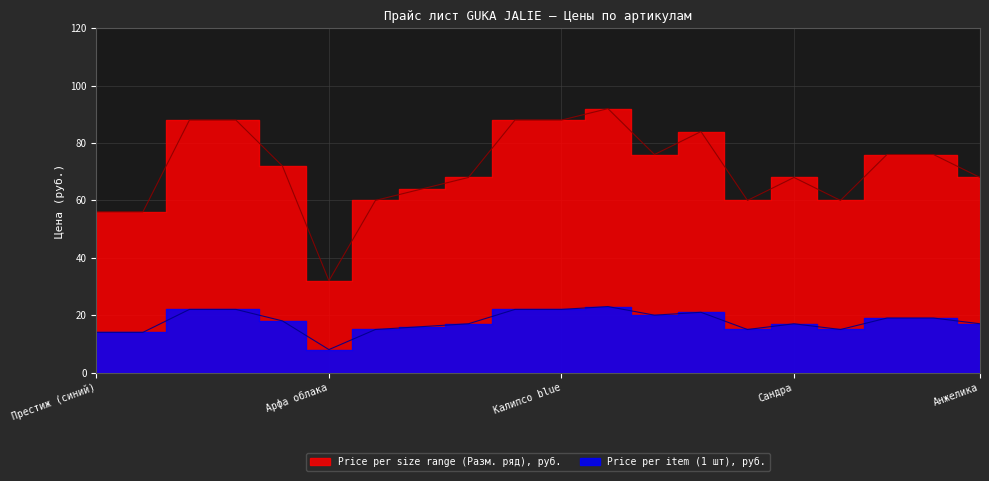

Is the value of Price per item (1 шт), руб. at Жасмин greater than the value of Price per size range (Разм. ряд), руб. at Жасмин?

No